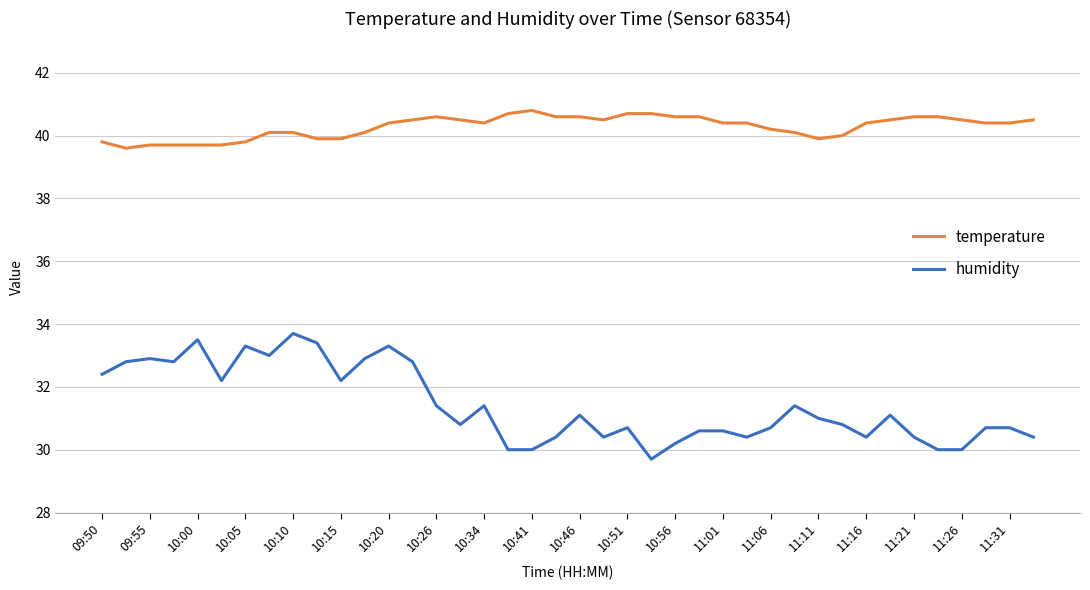

How many values in the humidity series are below 31?

20